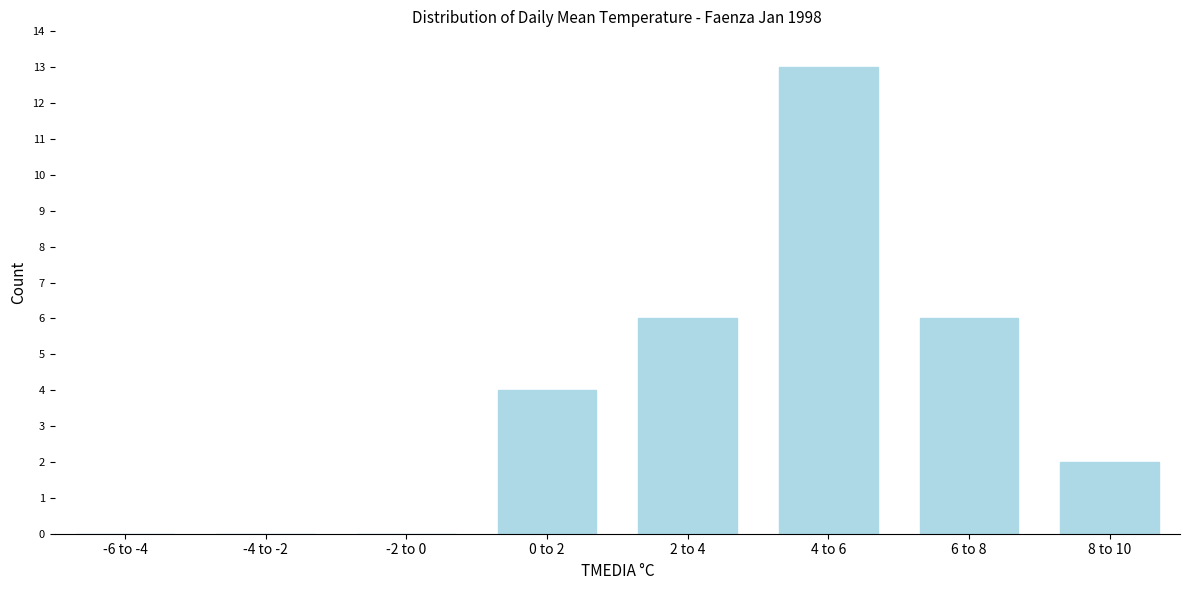

Reading left to right, what are all the values shown in this chart?

-6 to -4=0	-4 to -2=0	-2 to 0=0	0 to 2=4	2 to 4=6	4 to 6=13	6 to 8=6	8 to 10=2